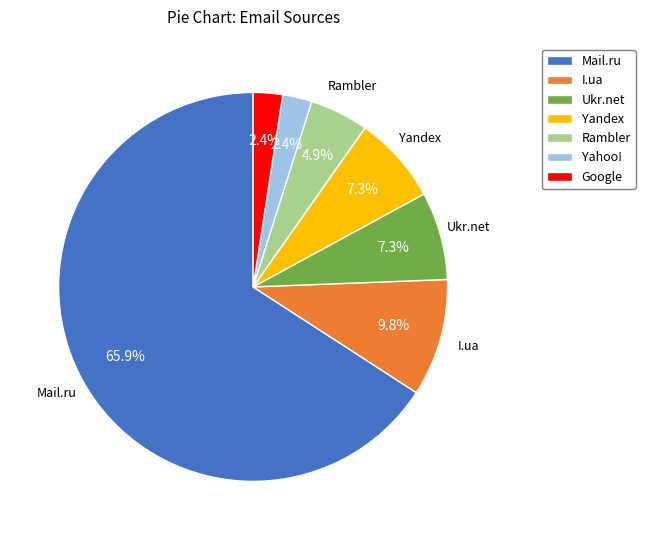

Between Yandex and Mail.ru, which is larger?

Mail.ru